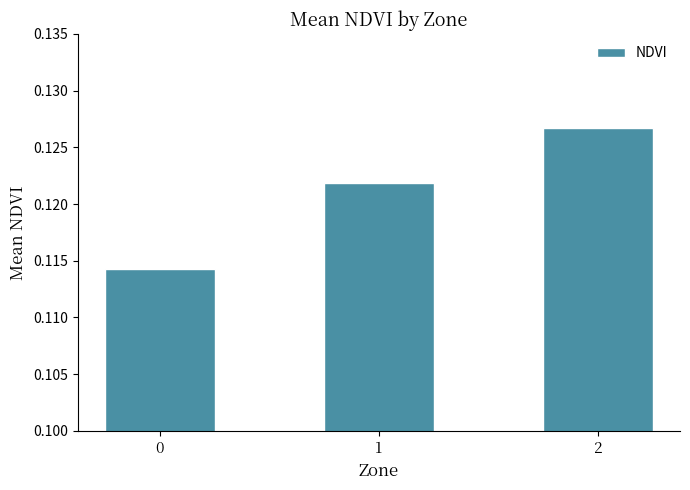

What is the sum of all values?

0.4